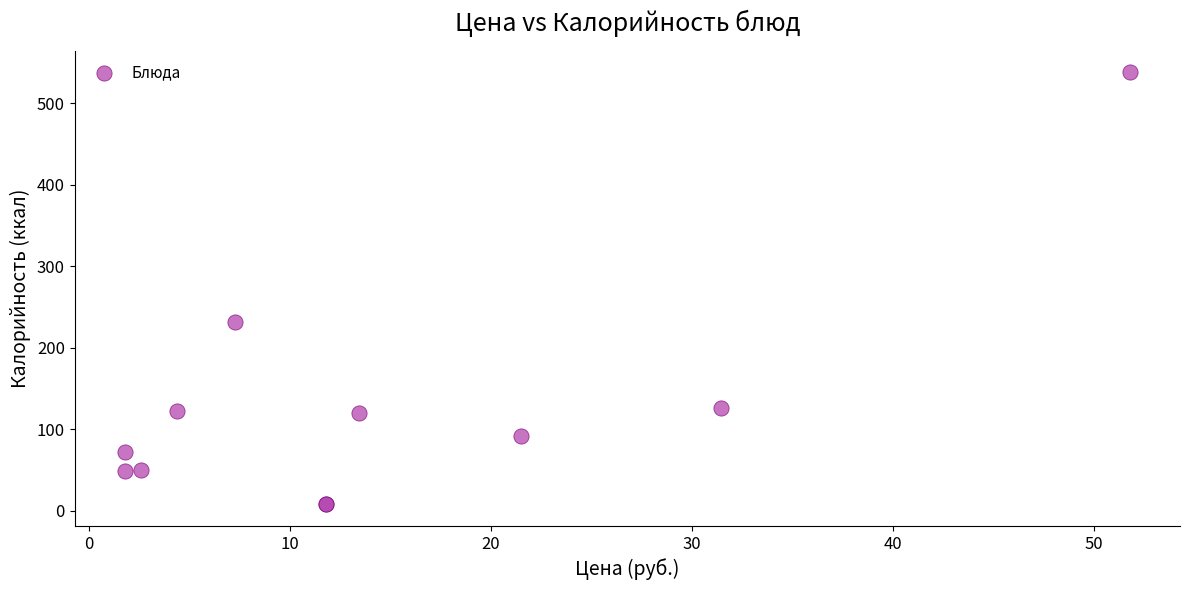

What Y value in the scatter plot is closest to 272?

231.8